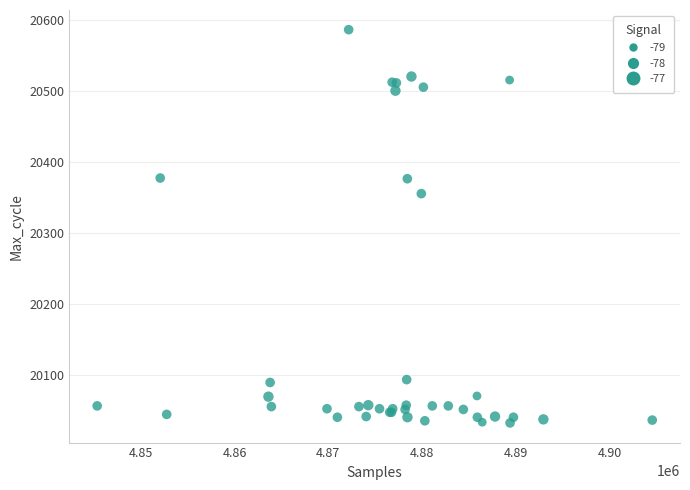

What Y value in the scatter plot is closest to 20309?

20355